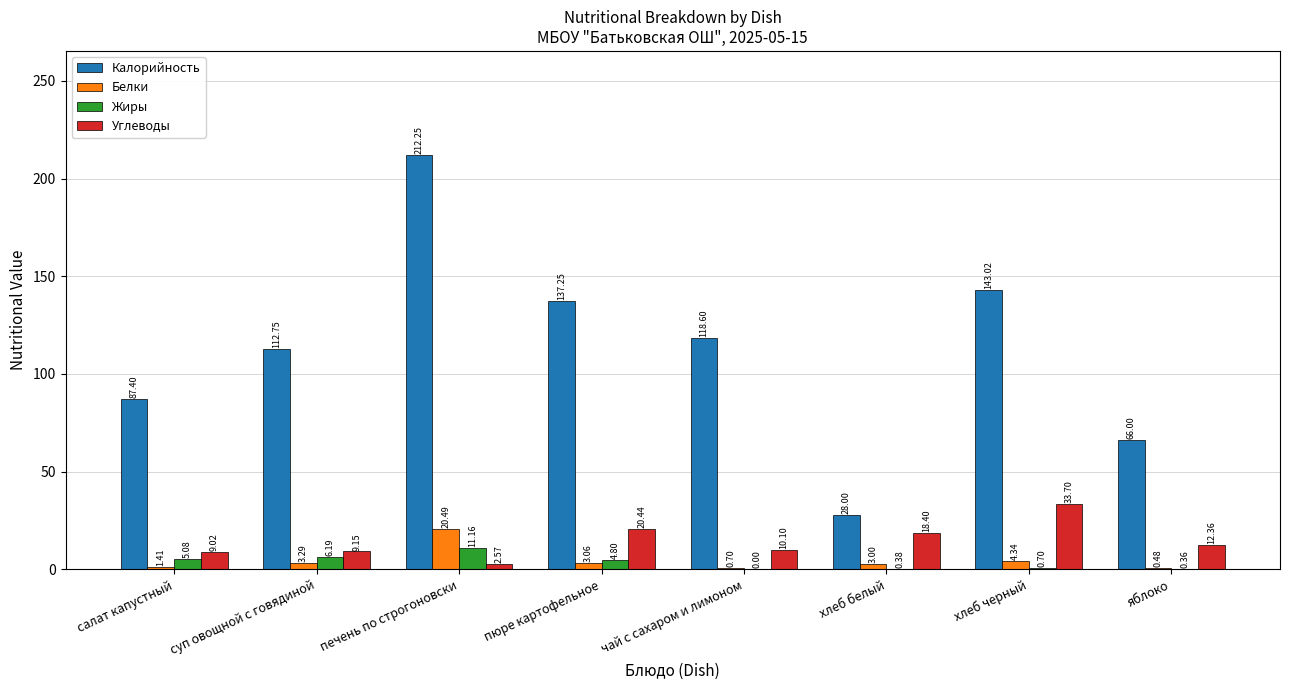

Between салат капустный and чай с сахаром и лимоном, which series saw the biggest shift?

Калорийность